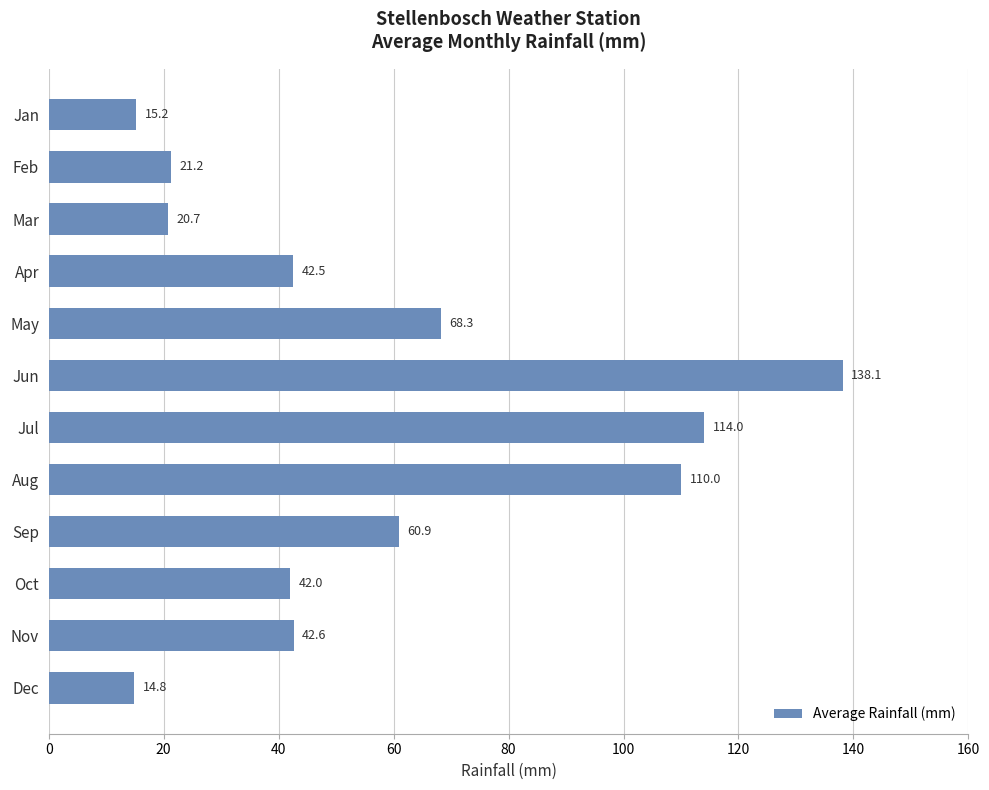

Rank the categories by value from lowest to highest.

Dec, Jan, Mar, Feb, Oct, Apr, Nov, Sep, May, Aug, Jul, Jun